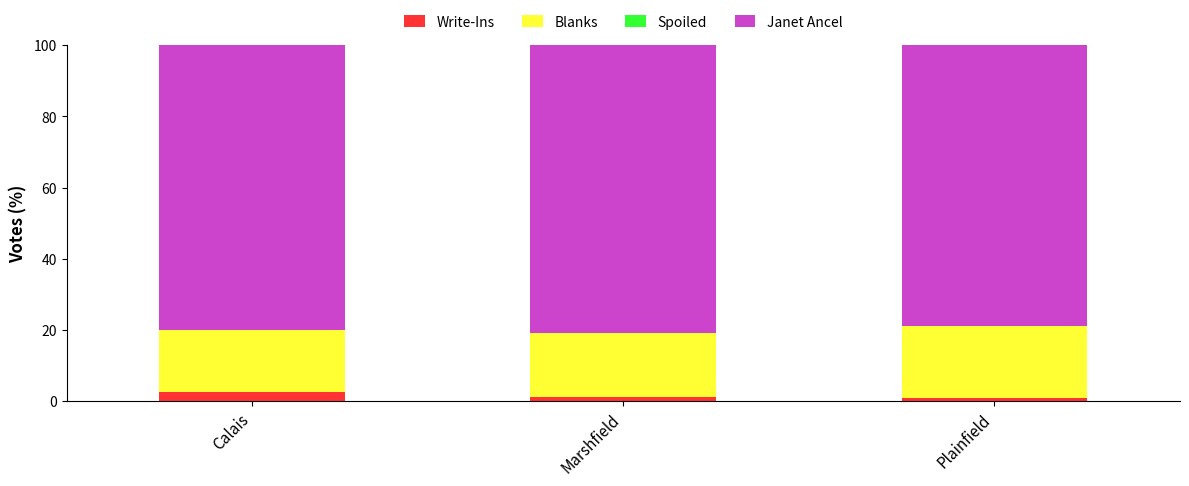

Reading left to right, transcribe the values for Write-Ins.

Calais=2.6	Marshfield=1.3	Plainfield=0.8